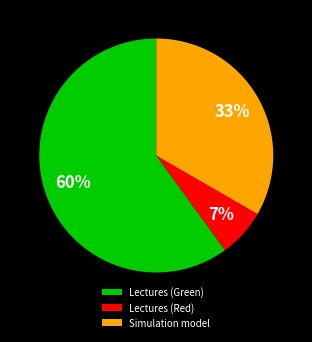

How many slices are in this pie chart?

3